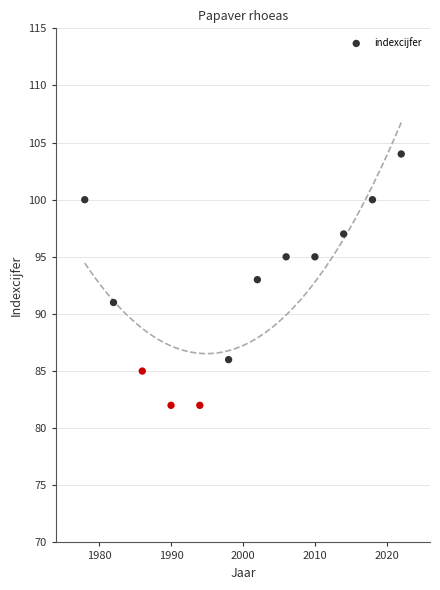

What is the range of X values (max minus min)?

44